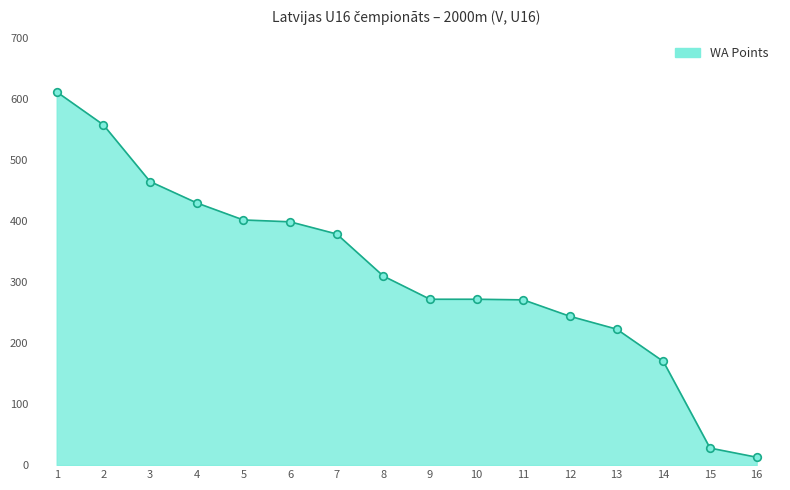

Which has a higher value, 7 or 4?

4